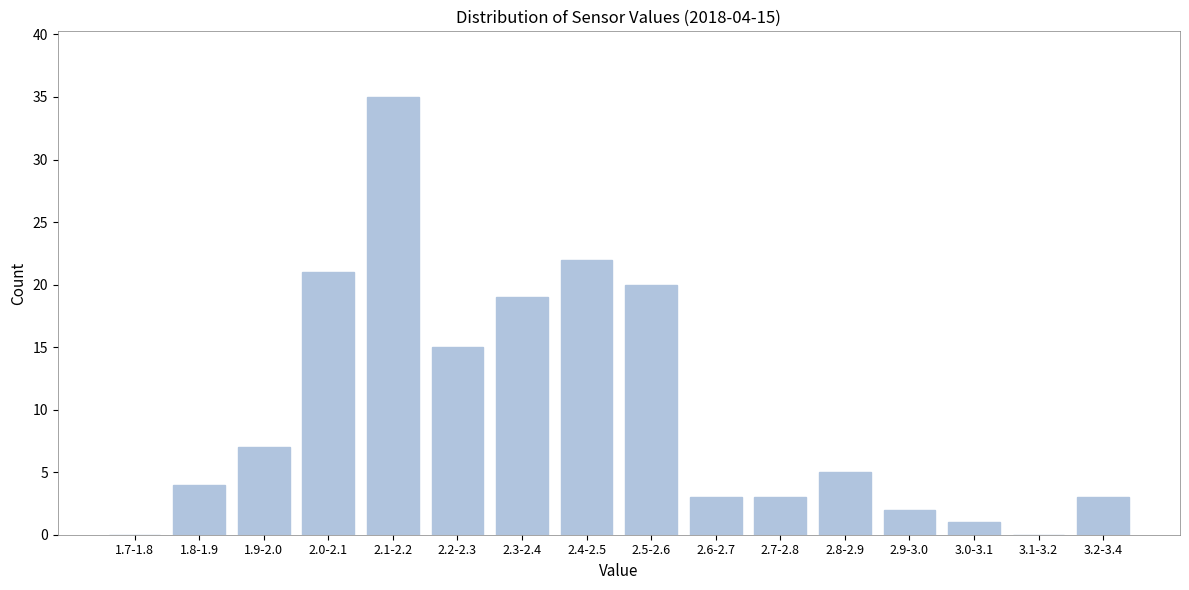

Reading left to right, what are all the values shown in this chart?

1.7-1.8=0	1.8-1.9=4	1.9-2.0=7	2.0-2.1=21	2.1-2.2=35	2.2-2.3=15	2.3-2.4=19	2.4-2.5=22	2.5-2.6=20	2.6-2.7=3	2.7-2.8=3	2.8-2.9=5	2.9-3.0=2	3.0-3.1=1	3.1-3.2=0	3.2-3.4=3